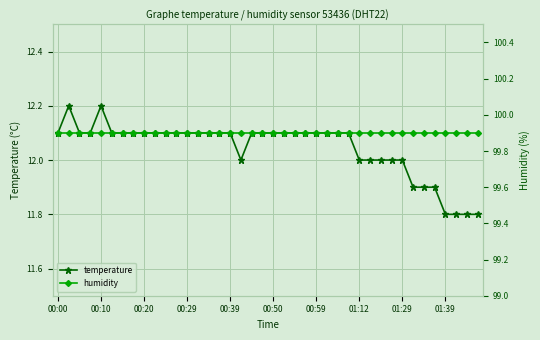

Is the value of temperature at 37 greater than the value of humidity at 01:29?

No